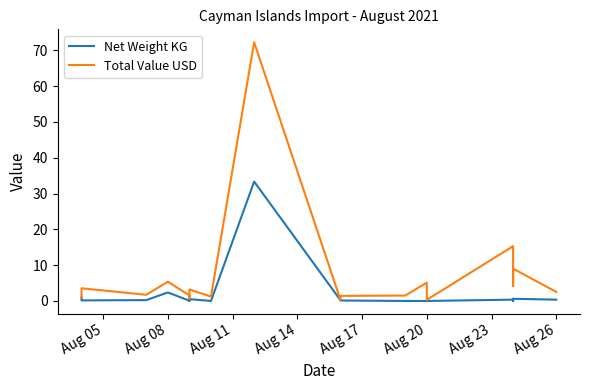

Reading left to right, transcribe all the data shown in this chart.

Net Weight KG: 1.0	0.2	0.2	2.4	0.1	0.0	0.5	0.0	33.3	0.2	0.1	0.0	0.0	0.0	0.4	0.1	0.6	0.4
Total Value USD: 1.0	3.5	1.7	5.4	1.6	0.7	3.2	1.2	72.2	0.3	1.4	1.5	5.1	0.3	15.3	4.1	9.0	2.5